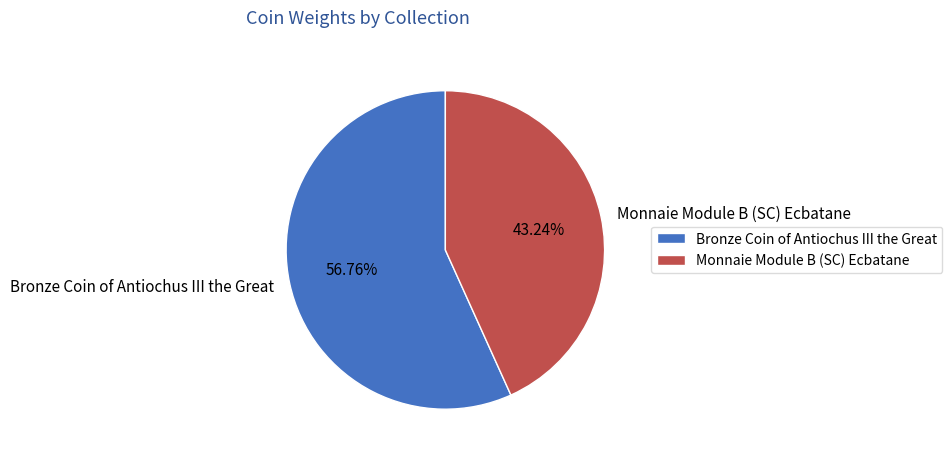

Which slice is the smallest?

Monnaie Module B (SC) Ecbatane